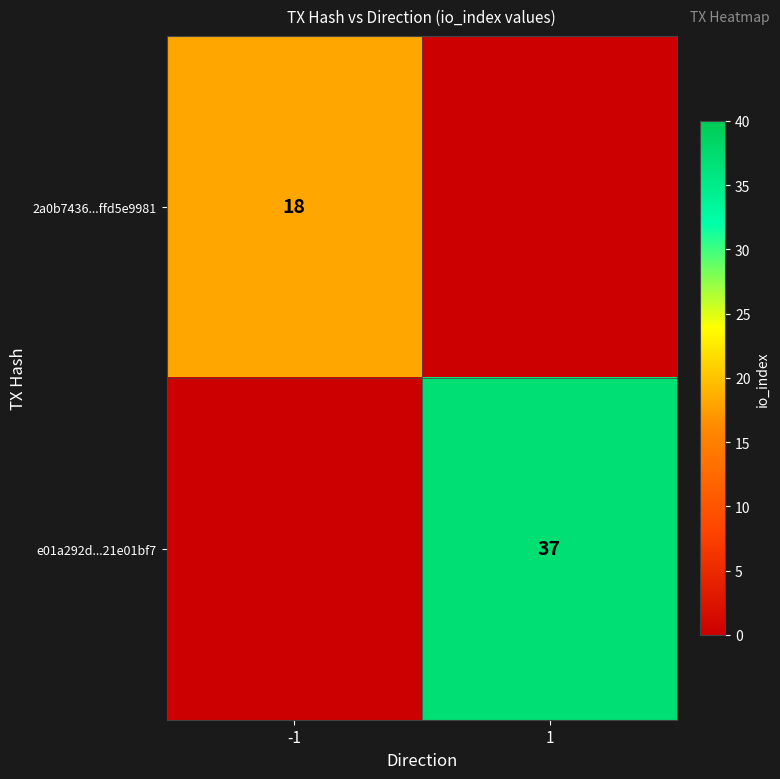

Is it true that 2a0b7436...ffd5e9981 equals 18 at -1?

True